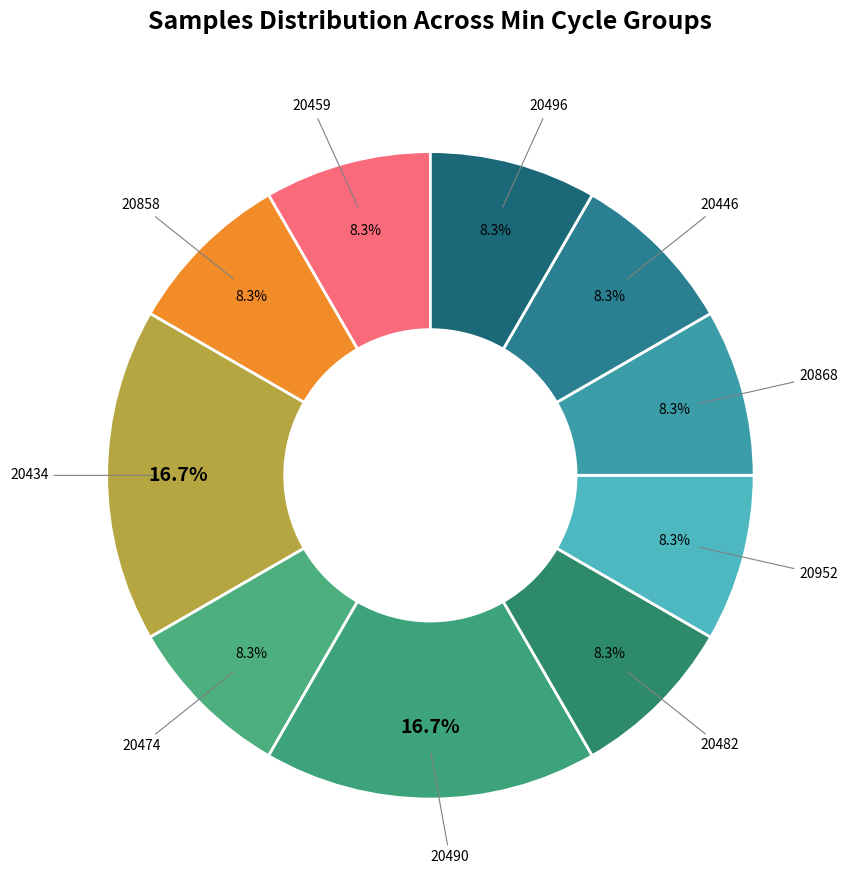

What is the smallest slice in the pie chart?

20496